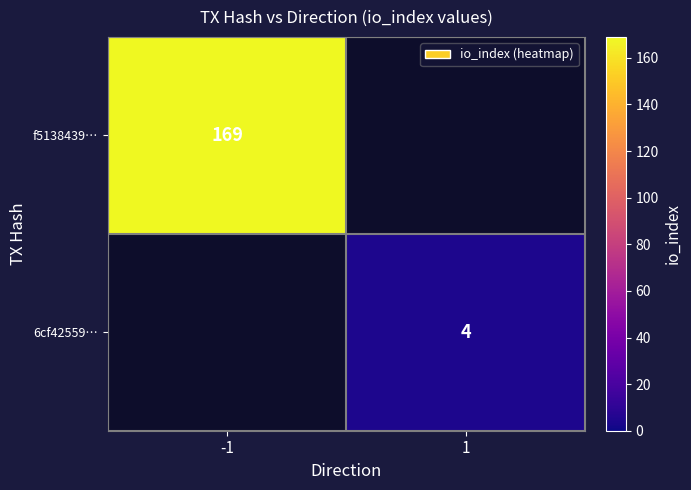

Is it true that f5138439… equals 300 at -1?

False